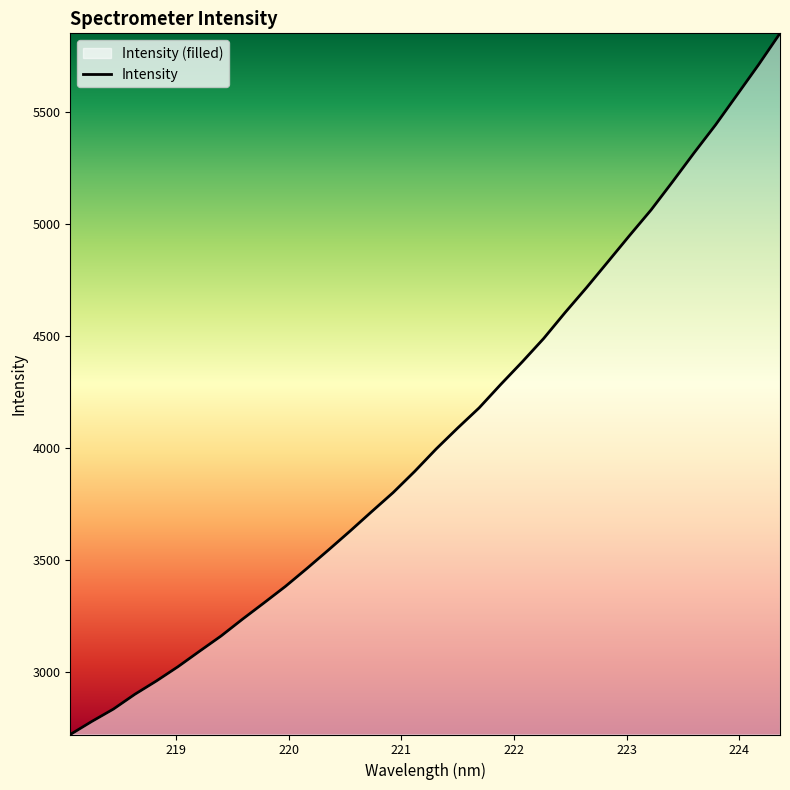

Reading right to left, what are all the values shown in this chart?

5850.4	5709.8	5575.5	5441.6	5316.6	5187.9	5062.0	4948.0	4831.5	4715.5	4603.9	4487.8	4383.0	4282.3	4178.1	4087.9	3994.5	3894.2	3799.8	3714.5	3628.1	3544.0	3461.6	3381.4	3307.4	3234.6	3159.2	3091.2	3022.3	2958.7	2899.3	2833.0	2777.9	2719.6